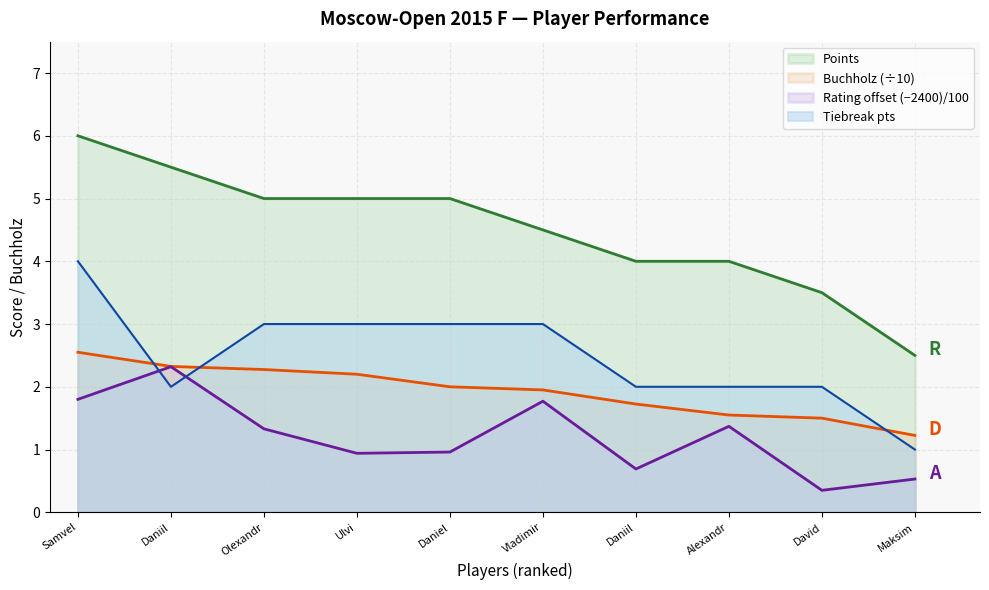

Which label corresponds to the smallest value in the chart?

David